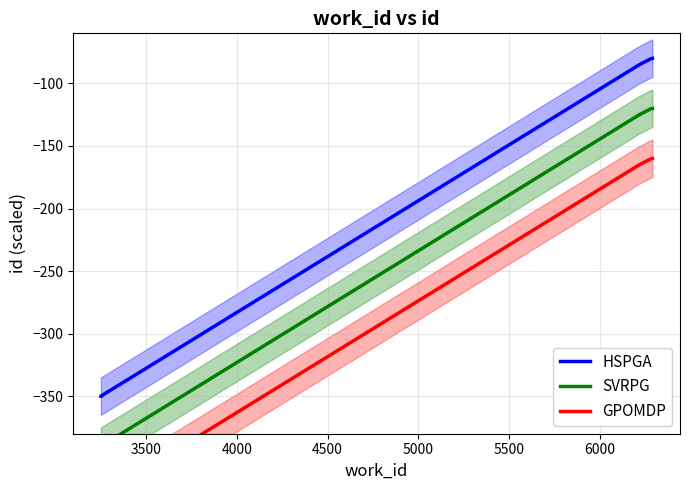

Which has a higher value, 4000 or 3500?

4000